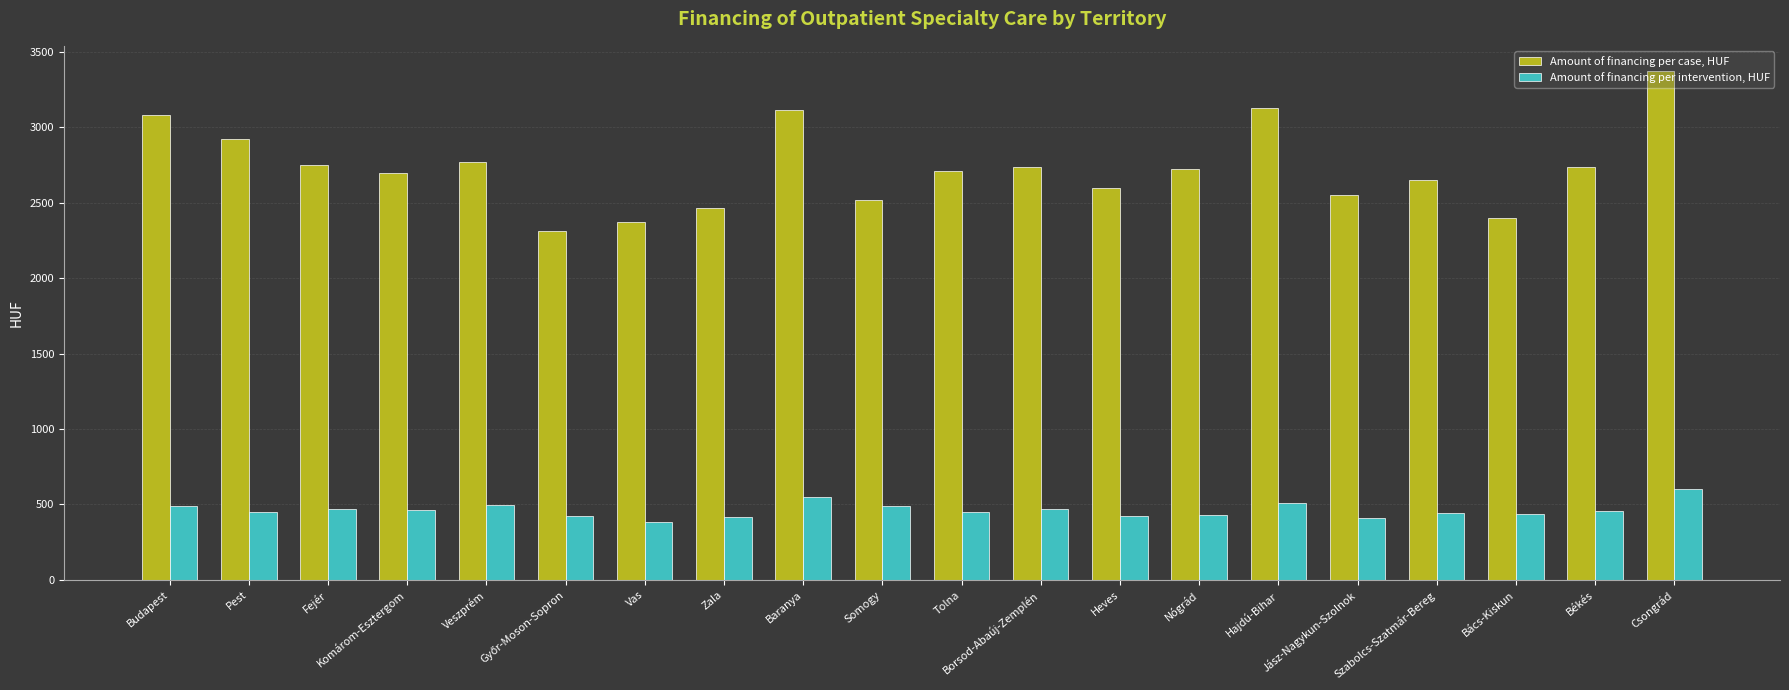

What are all the series names shown in the legend?

Amount of financing per case, HUF, Amount of financing per intervention, HUF